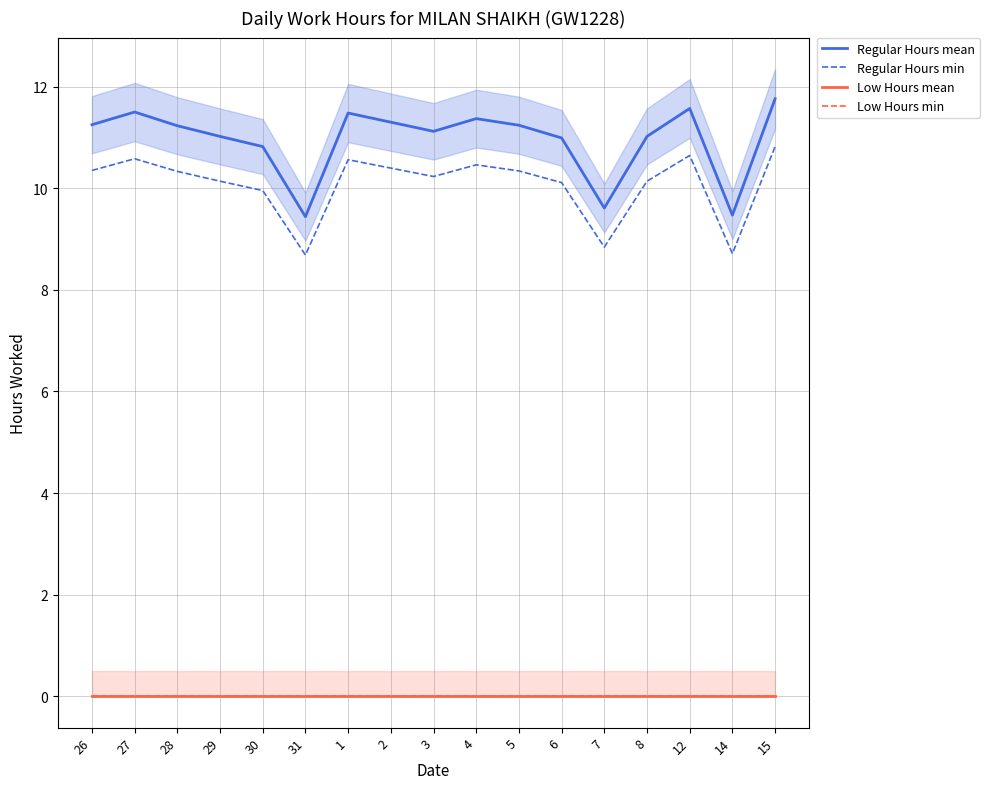

True or false: Low Hours min and Regular Hours mean cross at least once.

False